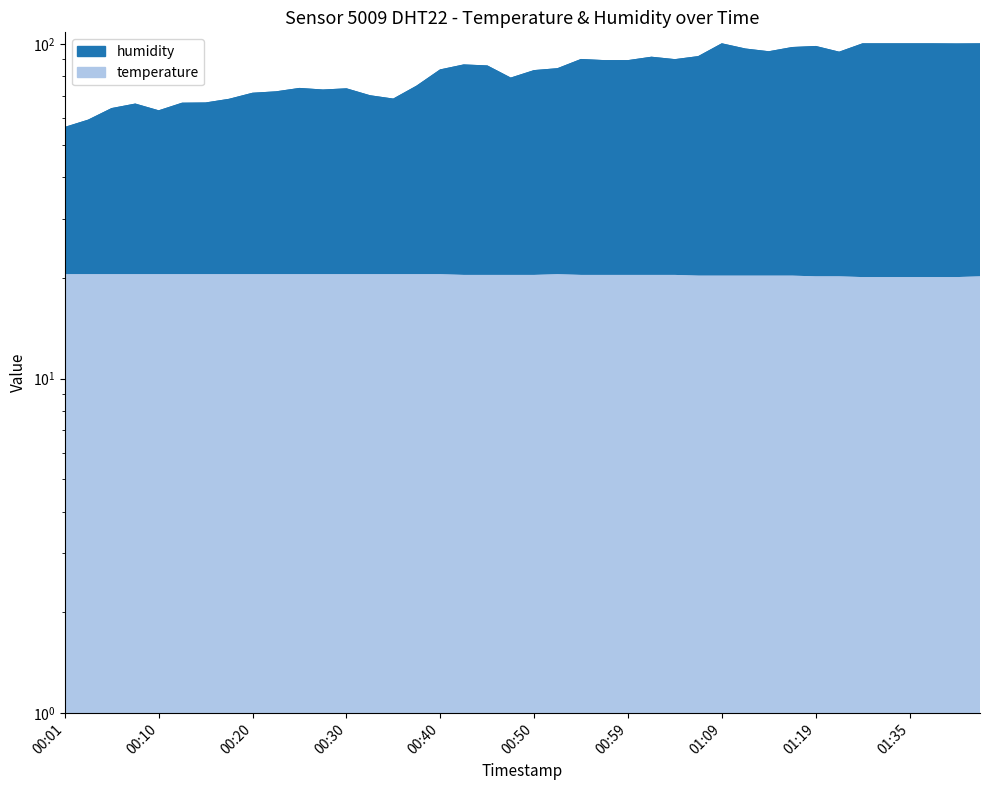

Which series has the largest range (max minus min)?

humidity